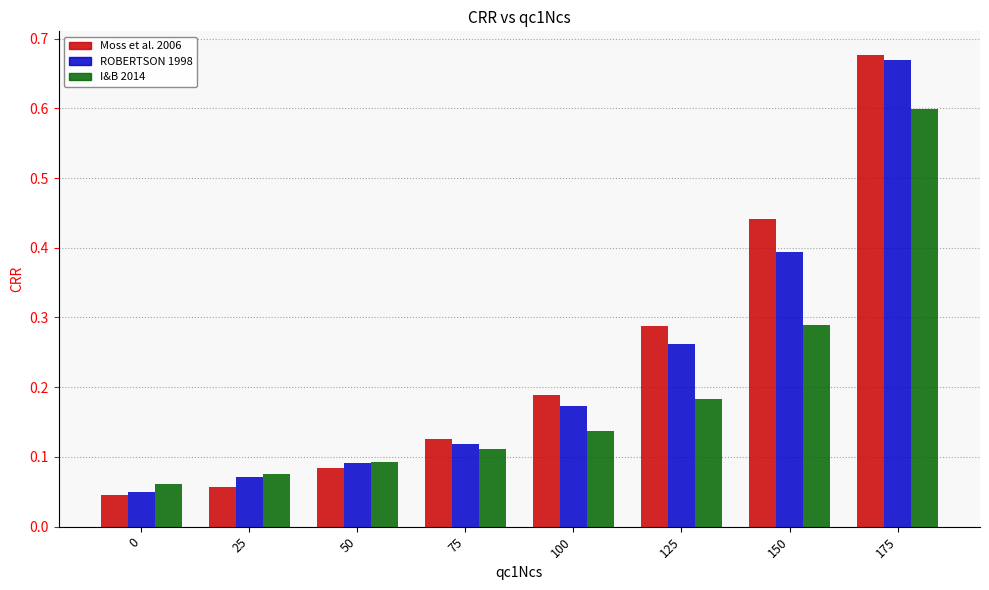

What is the value of the I&B 2014 bar at the 8th from the left?

0.6